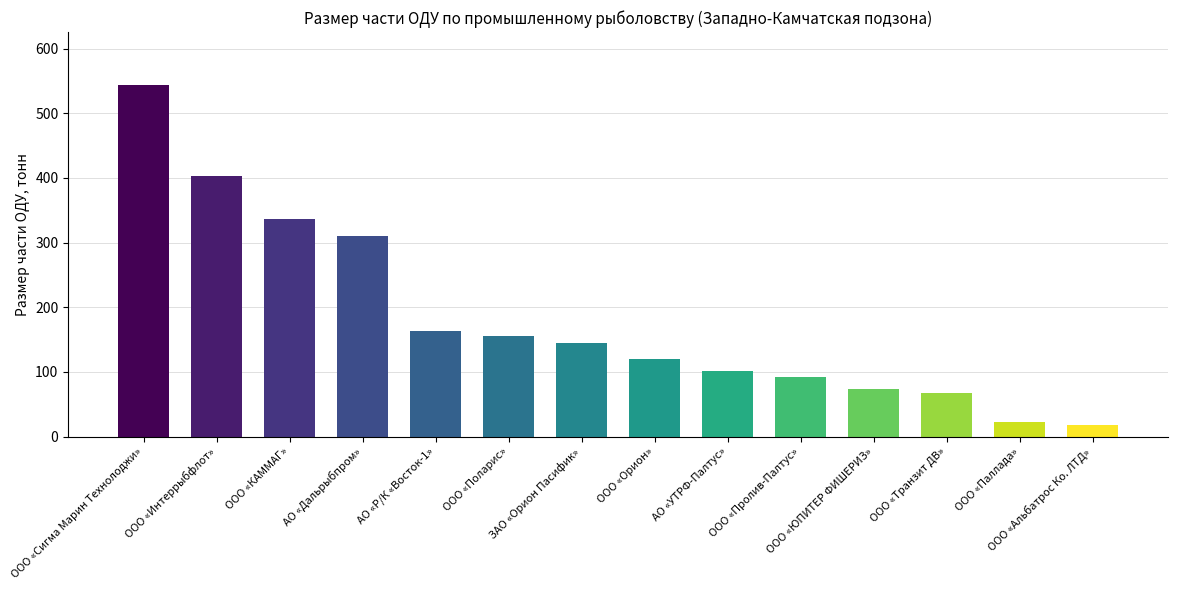

Read the value at ООО «Транзит ДВ».

67.7